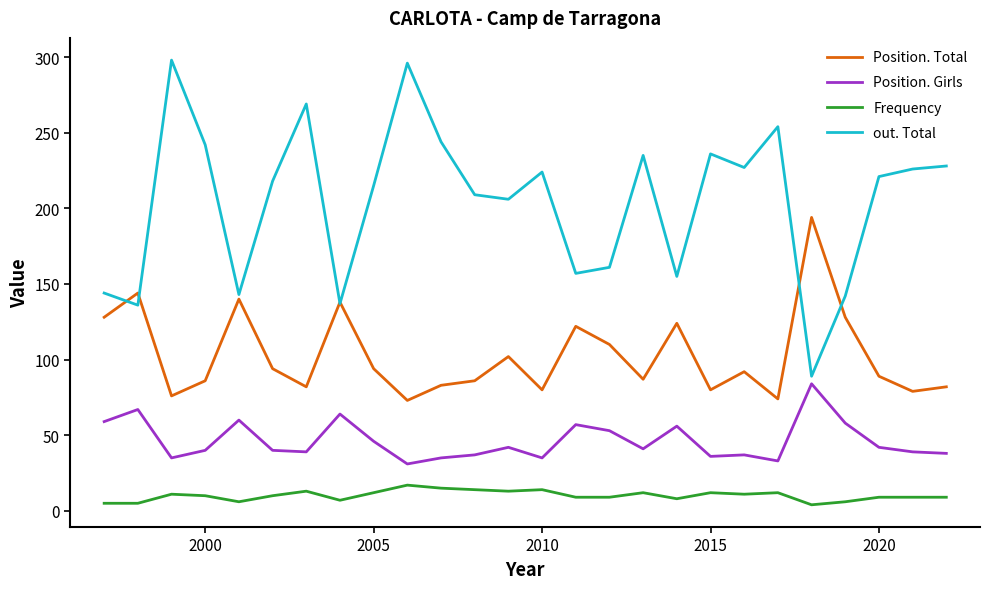

What is the maximum value shown in the chart?

298